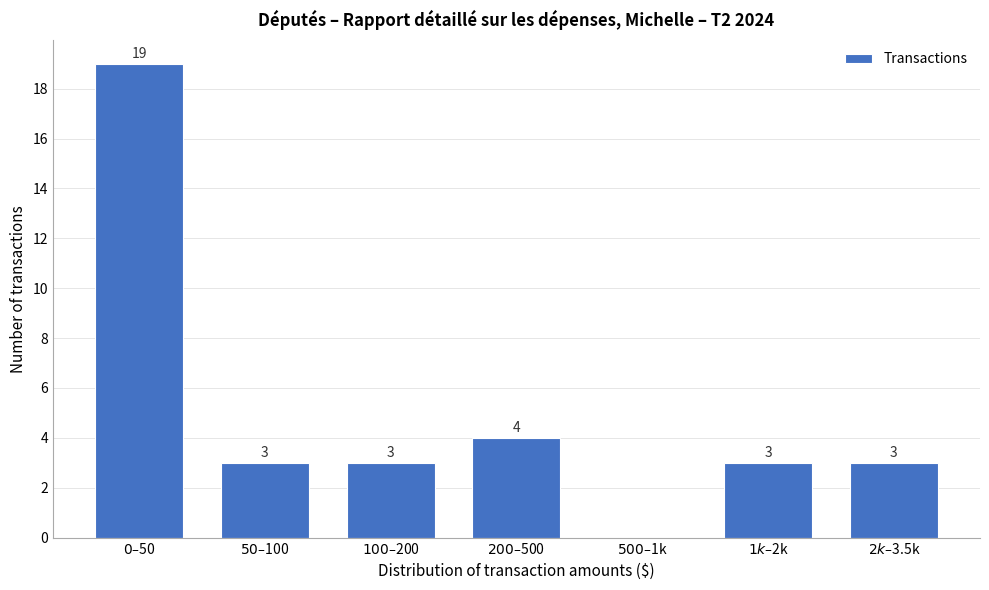

What is the greatest value displayed?

19